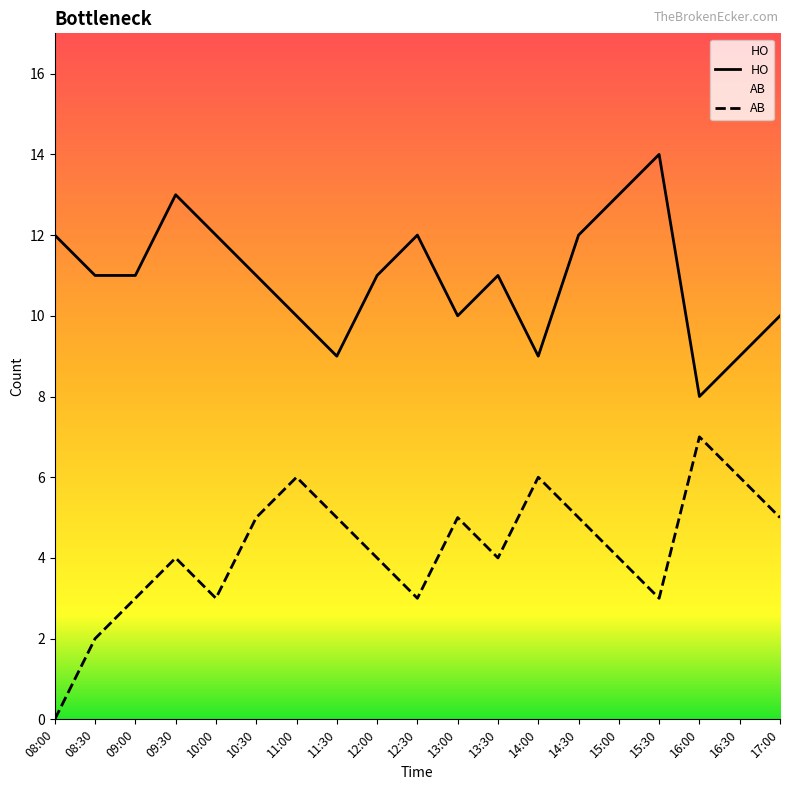

How many interior local valleys does the AB series have?

4